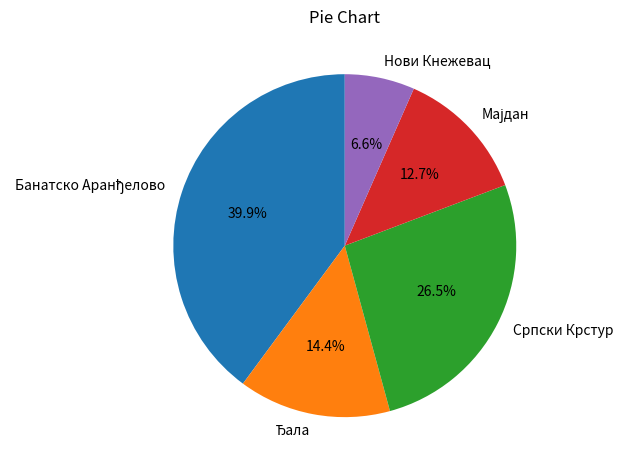

Is it true that Нови Кнежевац is 12% of the pie?

False